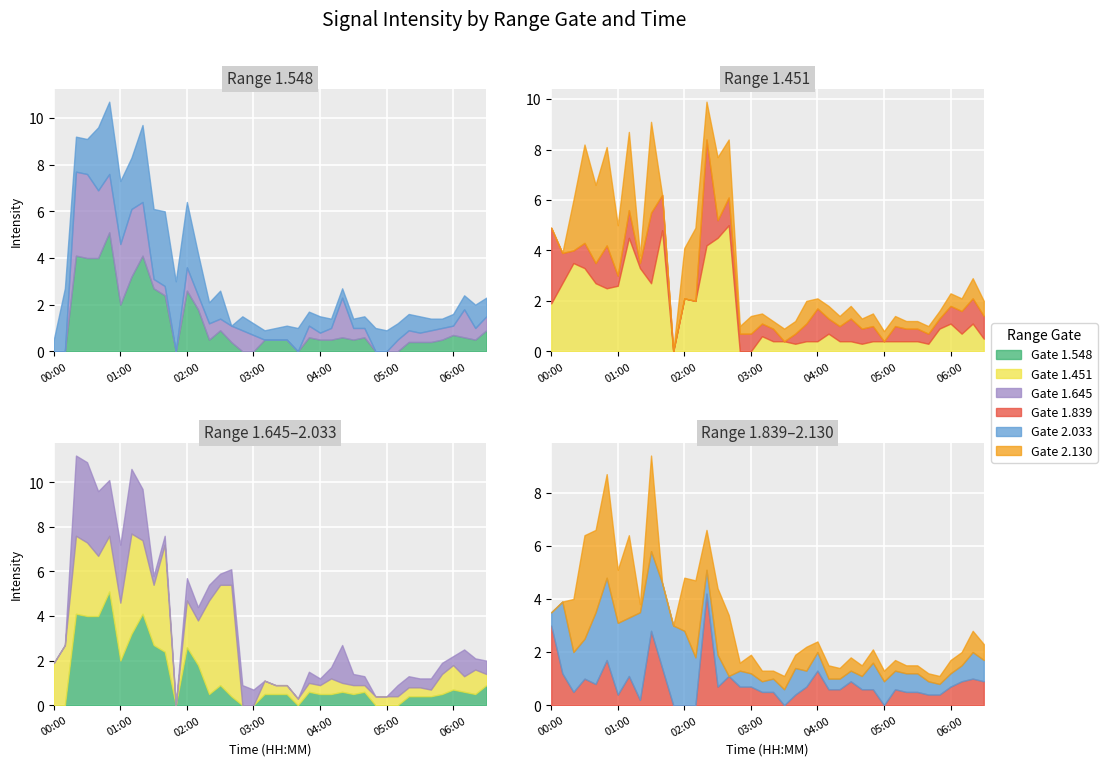

What is the label of the 16th point from the left?

02:30